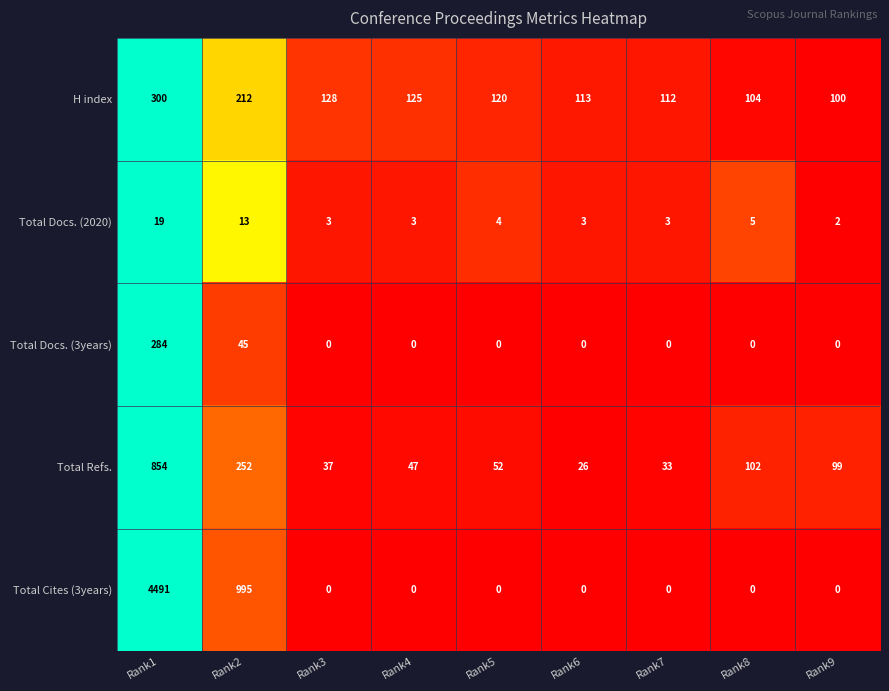

At which category is the sum across all series the highest?

Rank1